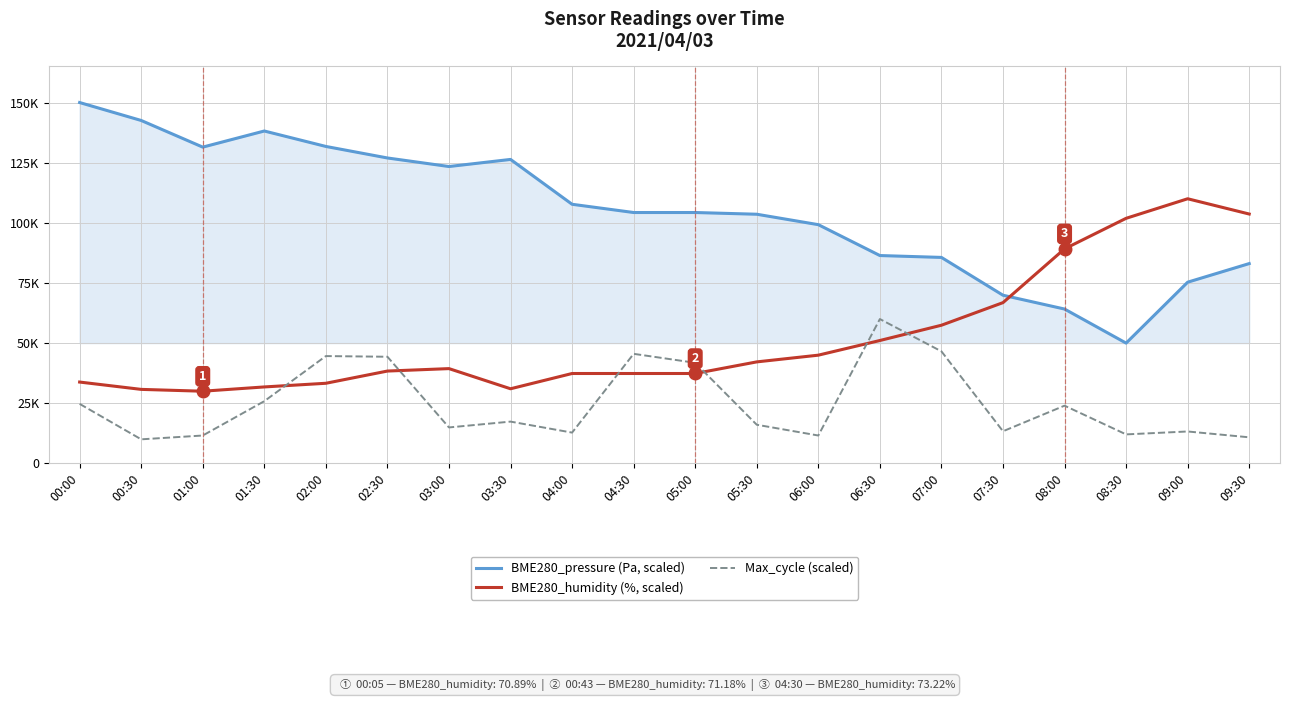

What is the total value across all series at 01:30?

195799.9